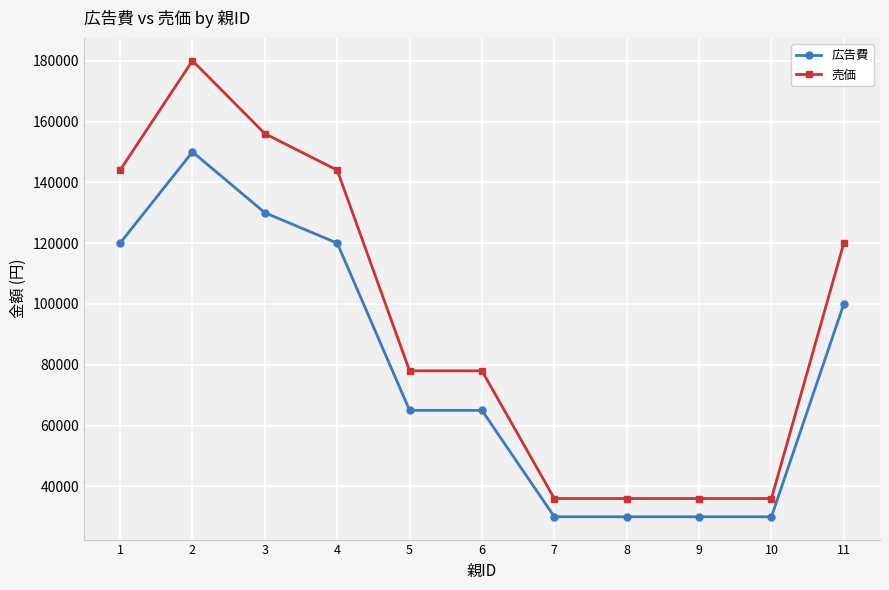

What is the minimum value shown in the chart?

30000